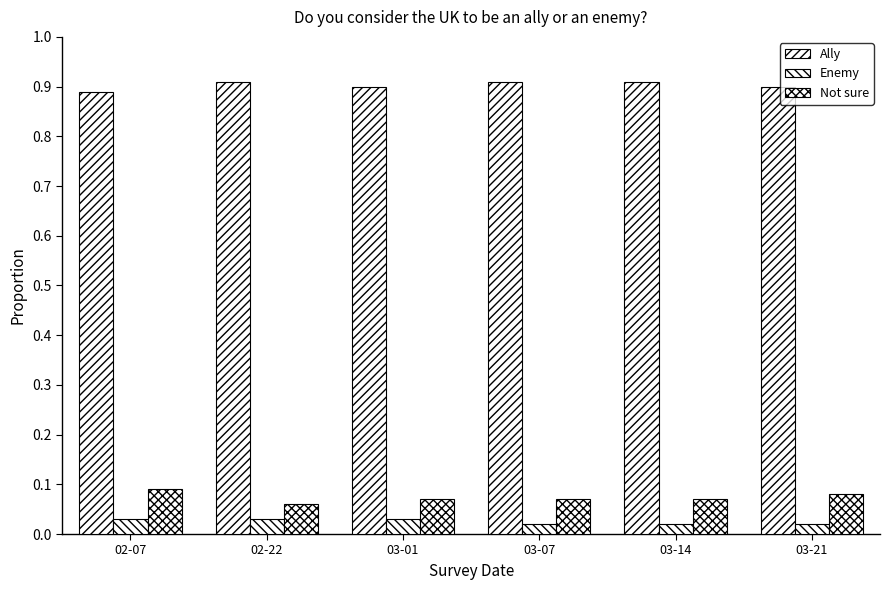

At how many categories does at least one series exceed 0?

6